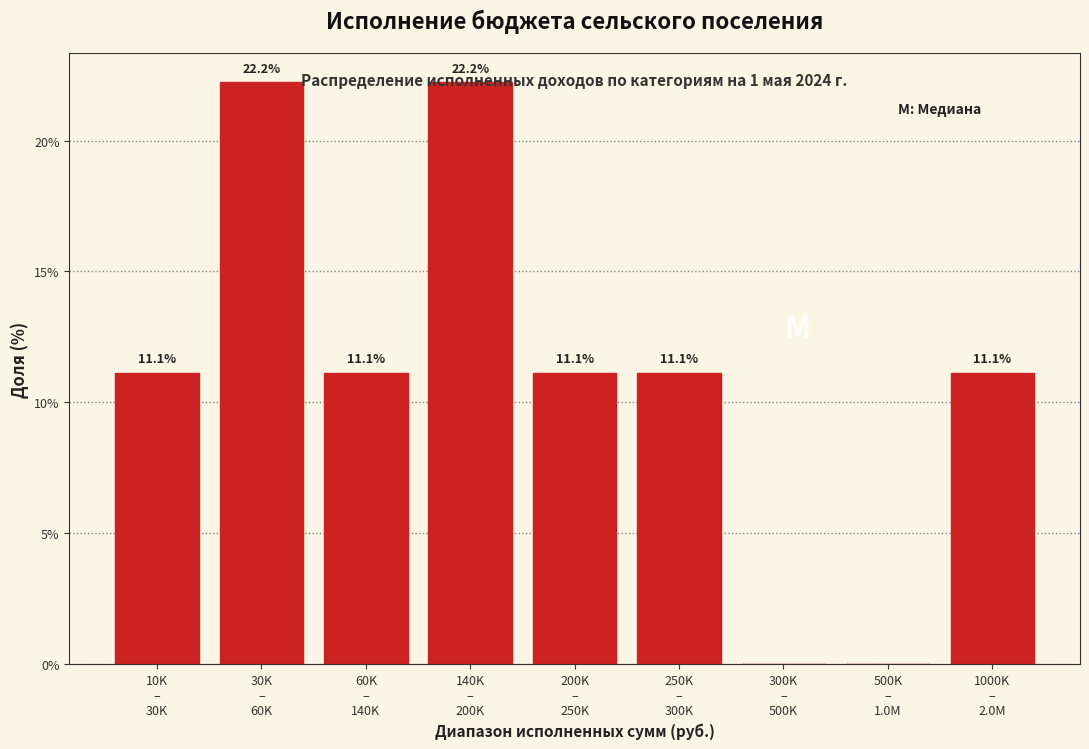

What is the maximum value shown in the chart?

22.2